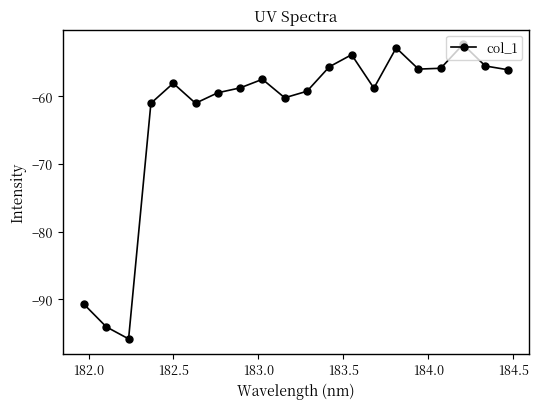

What is the average value?

-62.7